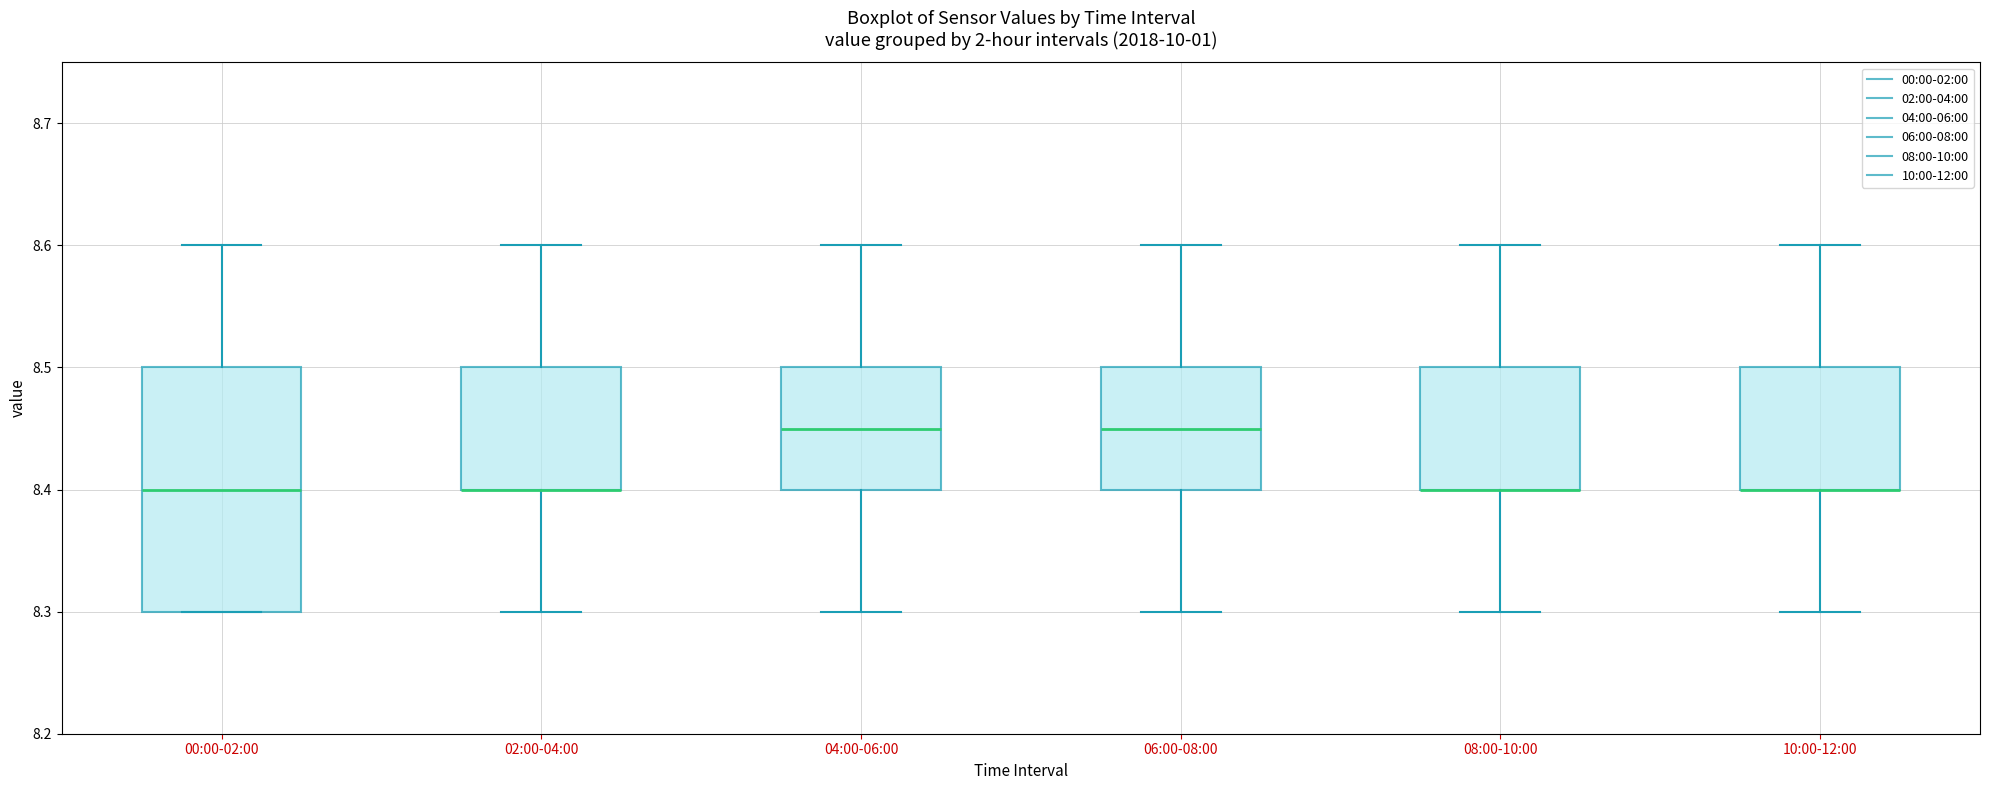

Reading left to right, transcribe this box plot: for each box, give where its median line is, the range the box spans, and where its two whiskers end, as read against the y-axis. The values are not printed on the chart, so give them approximately, as read against the axis.

00:00-02:00: median 8.40, box 8.30 to 8.50, whiskers 8.30 to 8.60
02:00-04:00: median 8.40 (drawn on the box's lower edge), box 8.40 to 8.50, whiskers 8.30 to 8.60
04:00-06:00: median 8.45, box 8.40 to 8.50, whiskers 8.30 to 8.60
06:00-08:00: median 8.45, box 8.40 to 8.50, whiskers 8.30 to 8.60
08:00-10:00: median 8.40 (drawn on the box's lower edge), box 8.40 to 8.50, whiskers 8.30 to 8.60
10:00-12:00: median 8.40 (drawn on the box's lower edge), box 8.40 to 8.50, whiskers 8.30 to 8.60